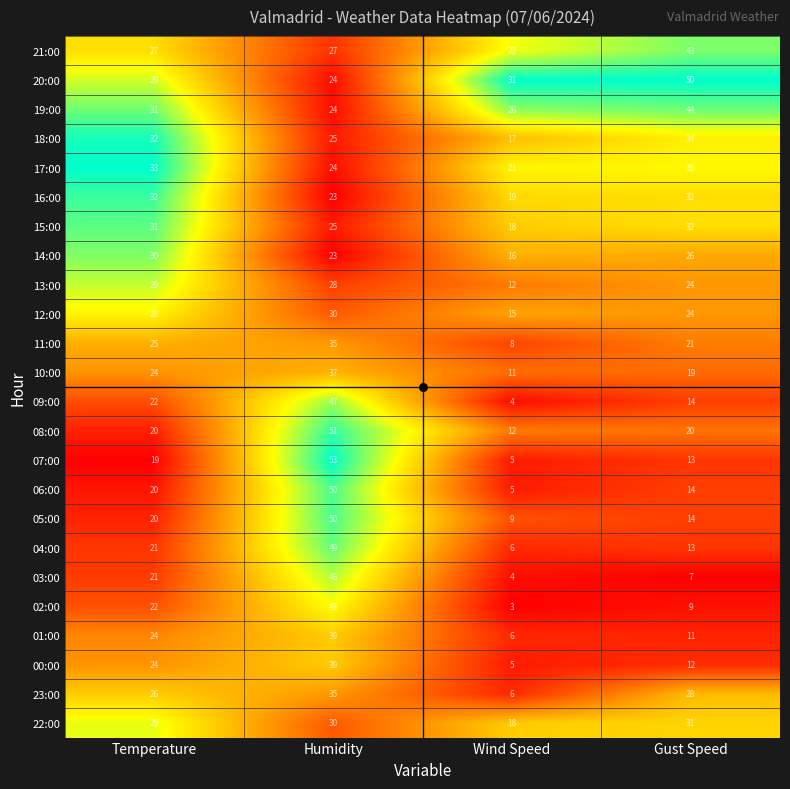

At which category is the sum across all series the highest?

Humidity